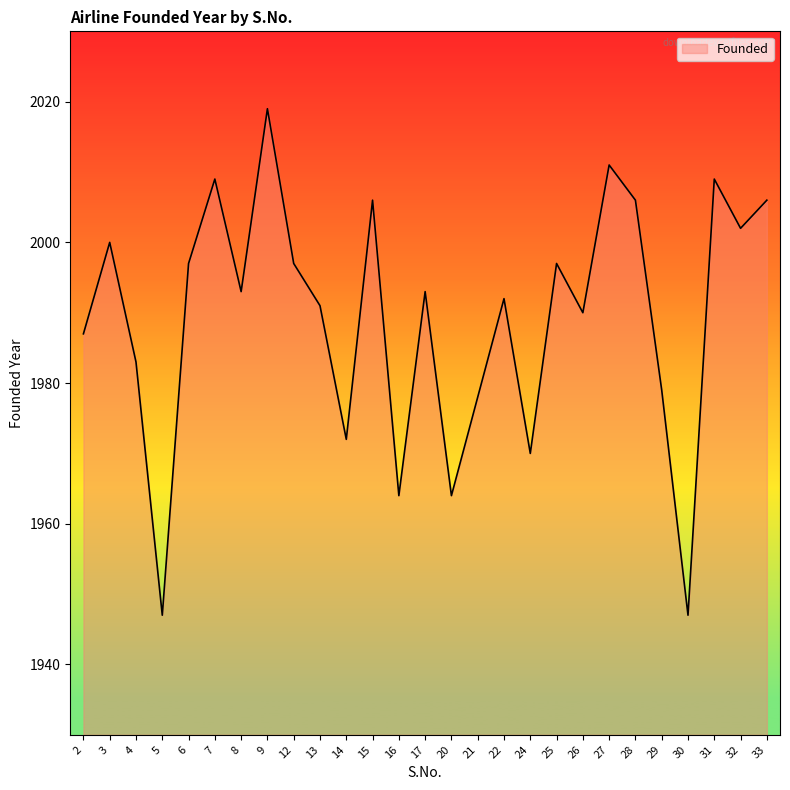

What is the smallest value displayed?

1947